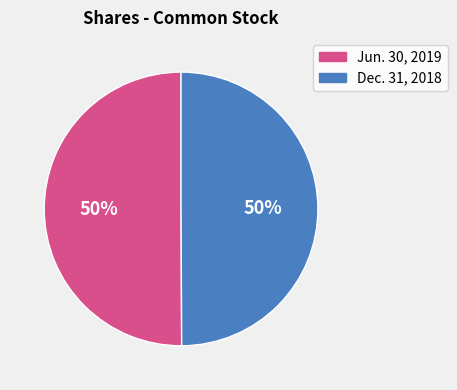

Approximately how many times larger is the value at Dec. 31, 2018 compared to Jun. 30, 2019?

1.0